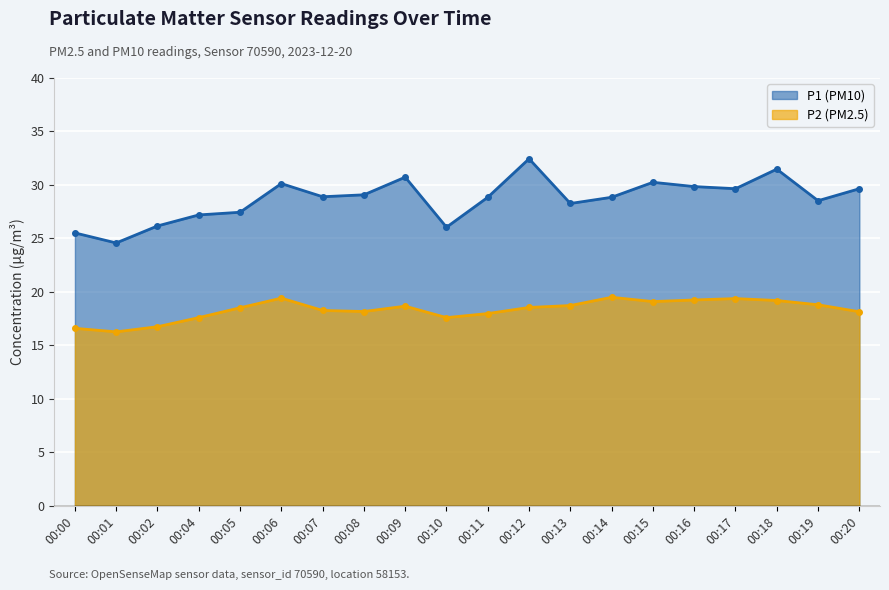

Reading left to right, list all the values displayed in this chart.

P1: 25.5	24.6	26.2	27.2	27.4	30.1	28.9	29.1	30.7	26.1	28.9	32.5	28.3	28.9	30.2	29.9	29.6	31.5	28.5	29.6
P2: 16.6	16.3	16.8	17.6	18.5	19.4	18.3	18.2	18.7	17.6	18.0	18.6	18.7	19.5	19.1	19.2	19.4	19.2	18.8	18.1